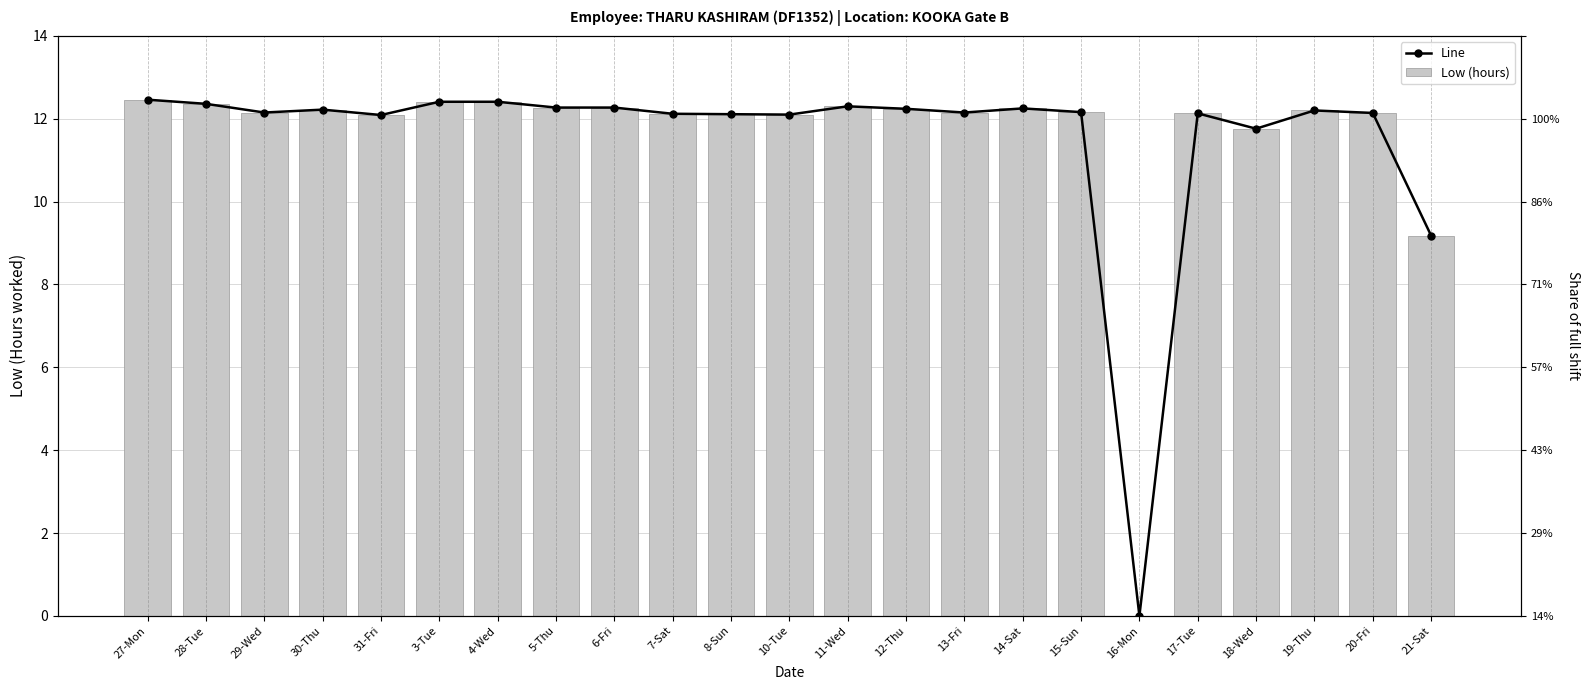

At which label does Line first exceed 12?

27-Mon